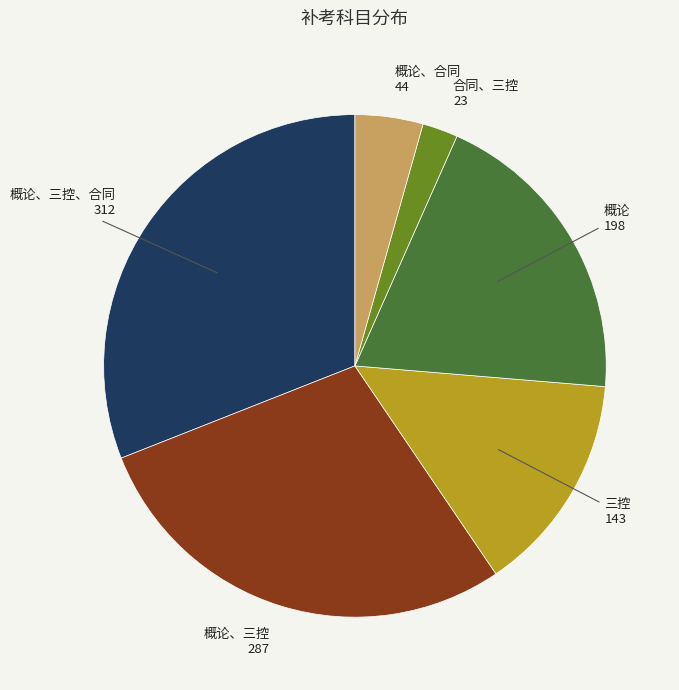

Combined, do 概论、合同 and 概论、三控 account for over 50%?

No